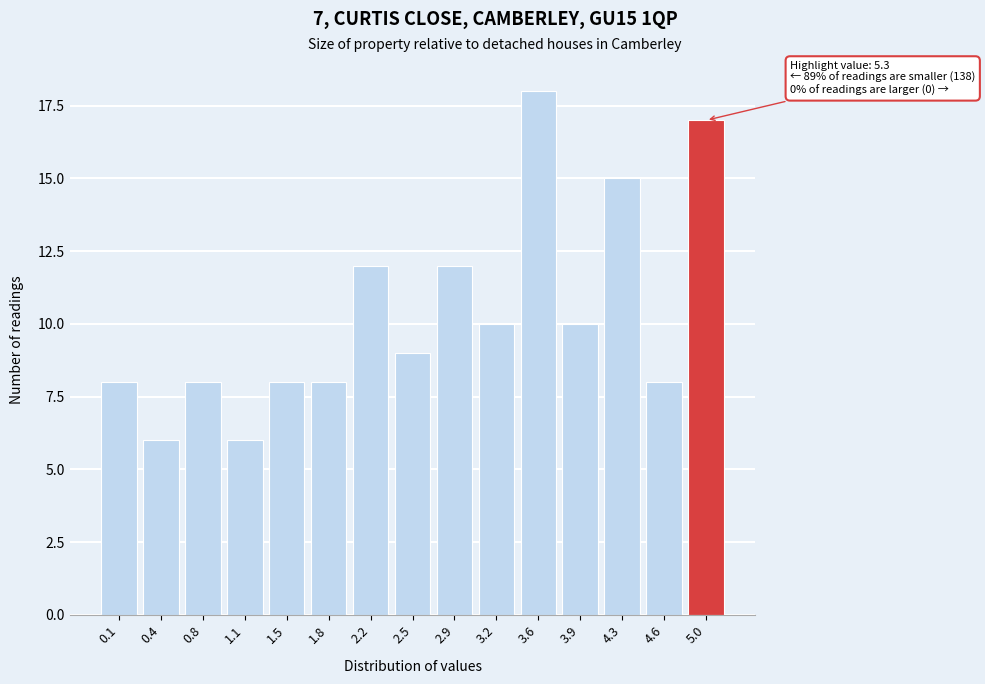

Reading right to left, list all the values displayed in this chart.

5.0=17	4.6=8	4.3=15	3.9=10	3.6=18	3.2=10	2.9=12	2.5=9	2.2=12	1.8=8	1.5=8	1.1=6	0.8=8	0.4=6	0.1=8